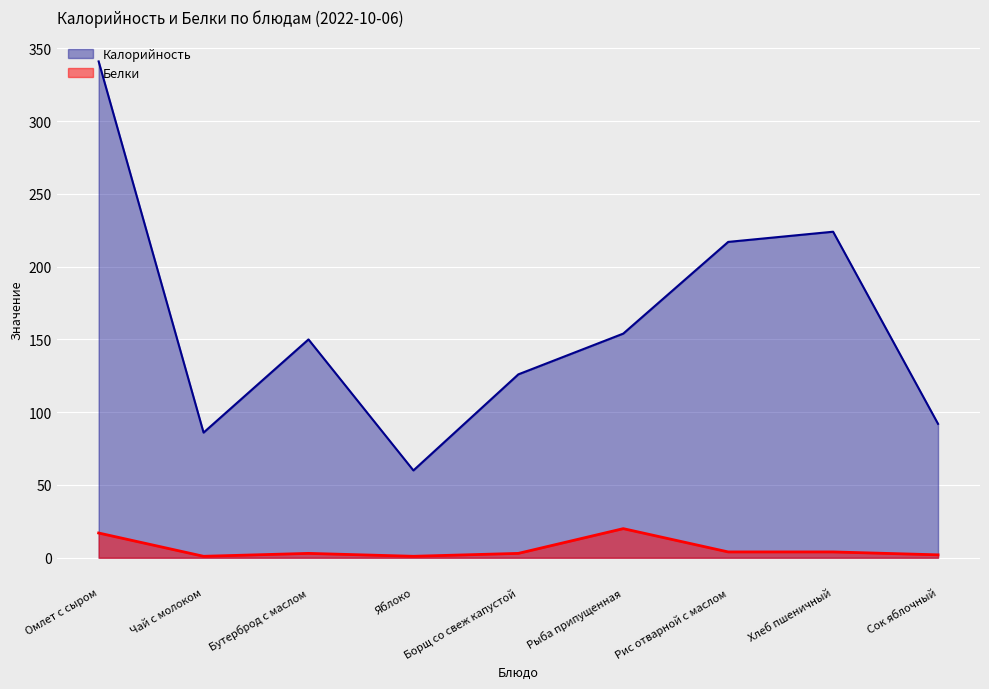

Between Яблоко and Борщ со свеж капустой, which series saw the biggest shift?

Калорийность